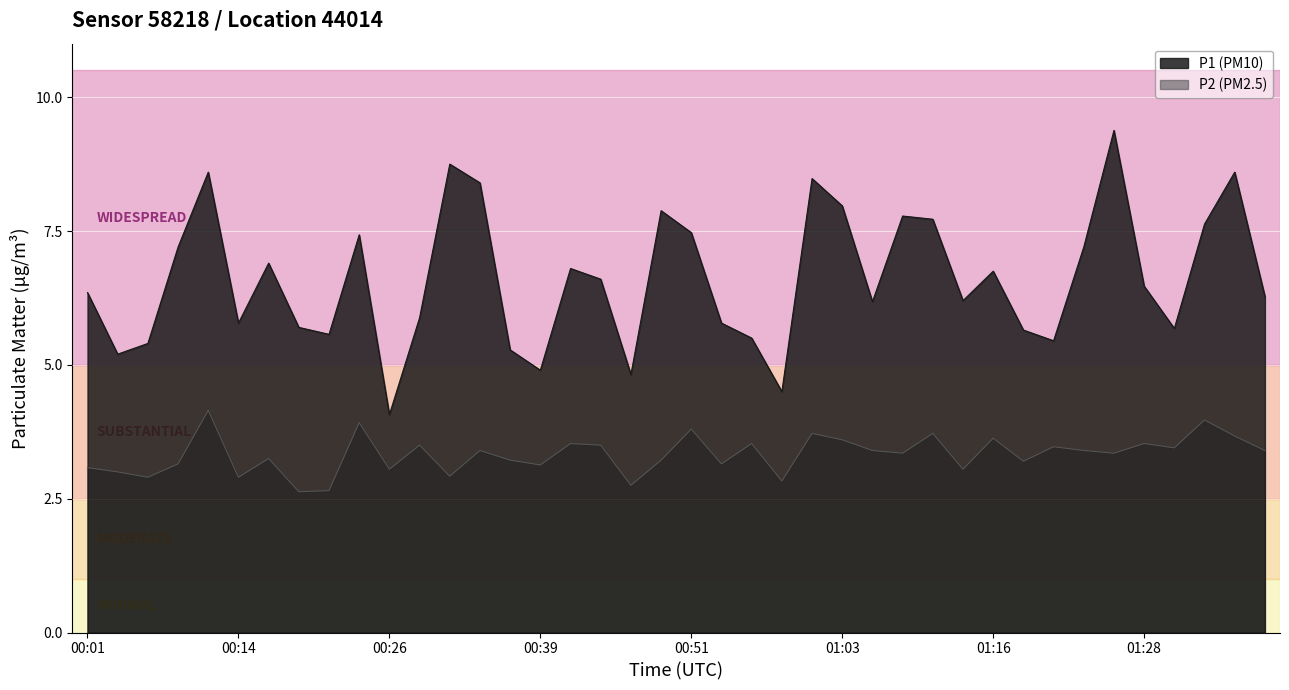

Which label corresponds to the smallest value in the chart?

00:19